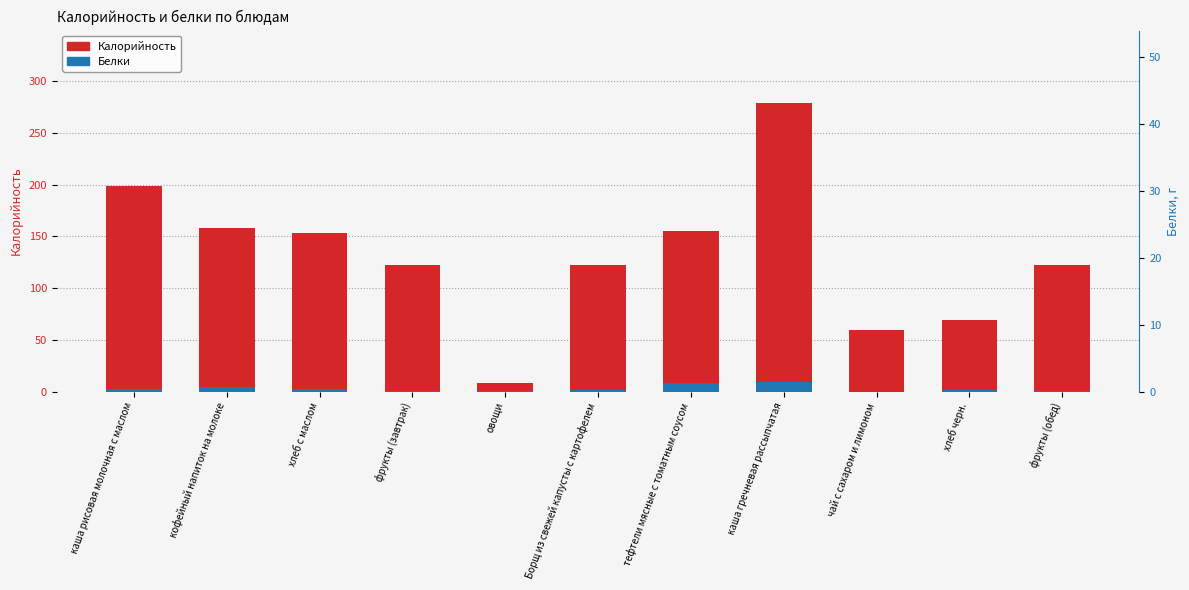

How many bars are there in total?

22